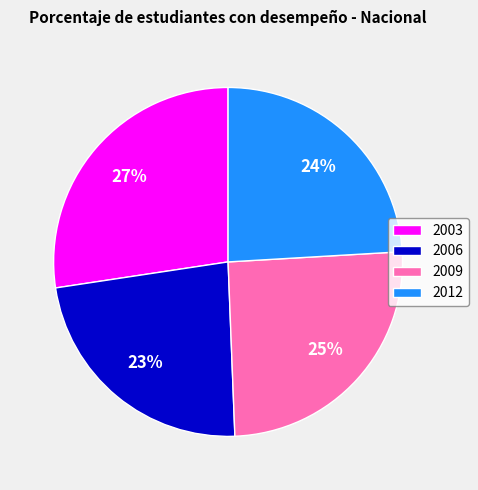

To the nearest percent, what percentage of the pie is 2003?

27%